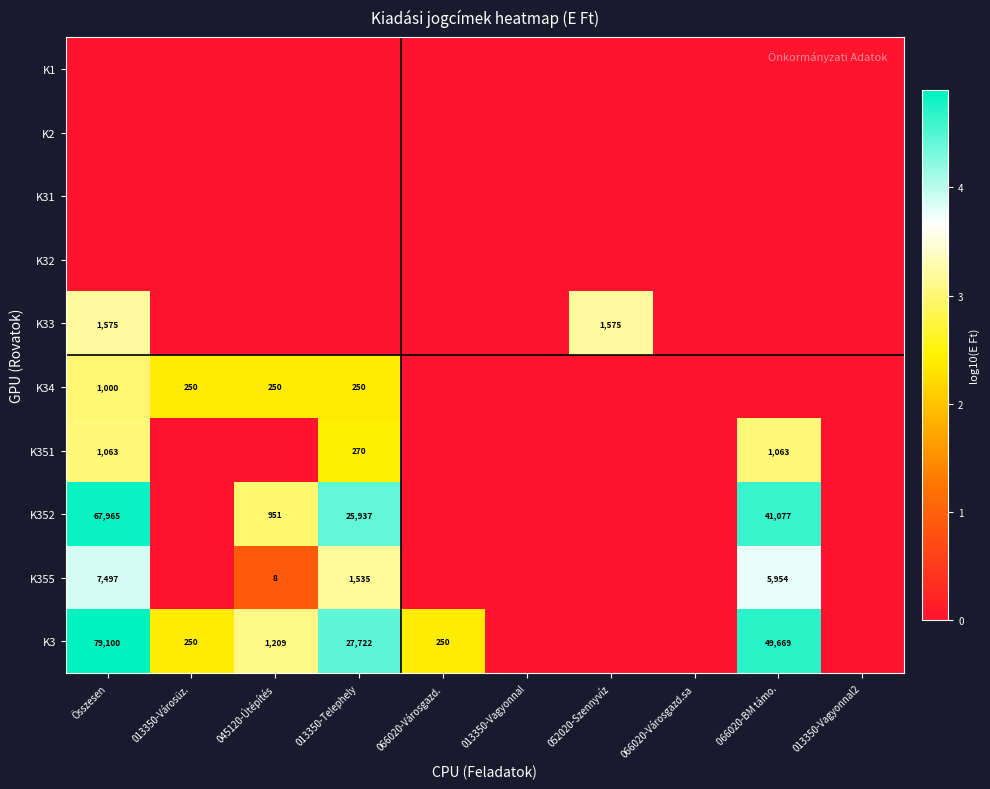

What is the difference between the K3 values at Összesen and 045120-Útépítés?

77891